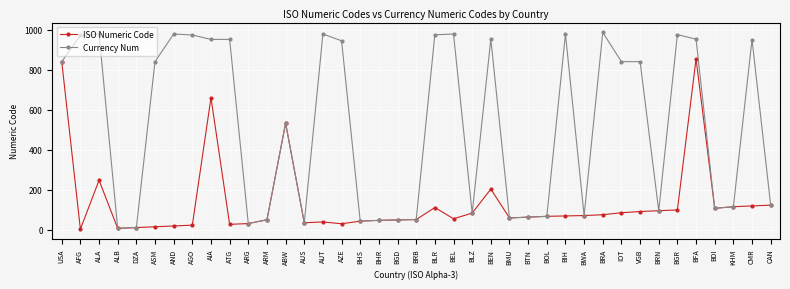

Which series has the widest spread of values?

Currency Num